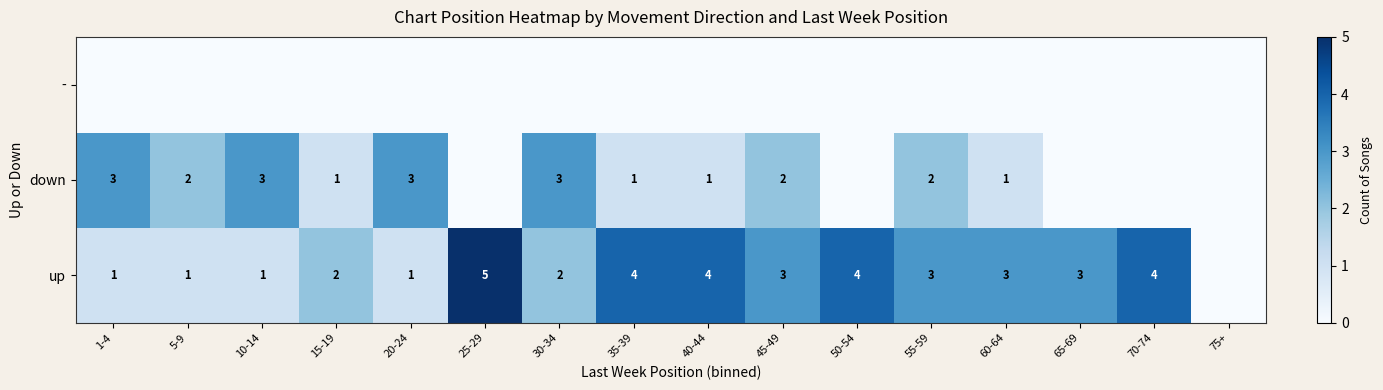

The value of up at 5-9 is 2. True or false?

False